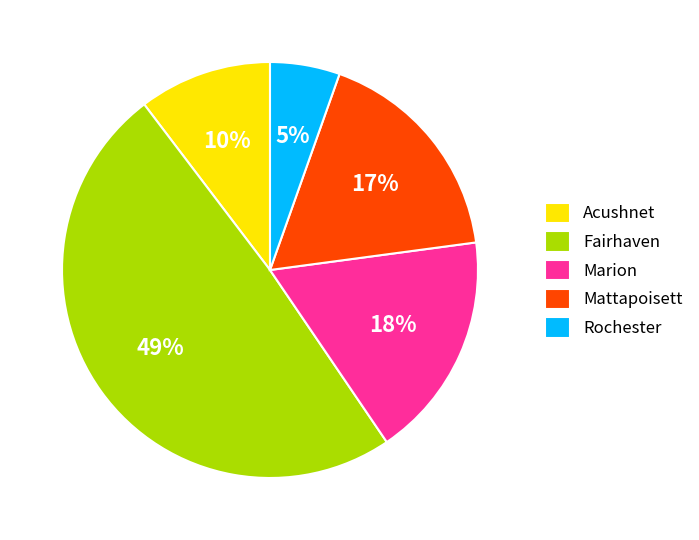

Count the number of slices in the pie.

5